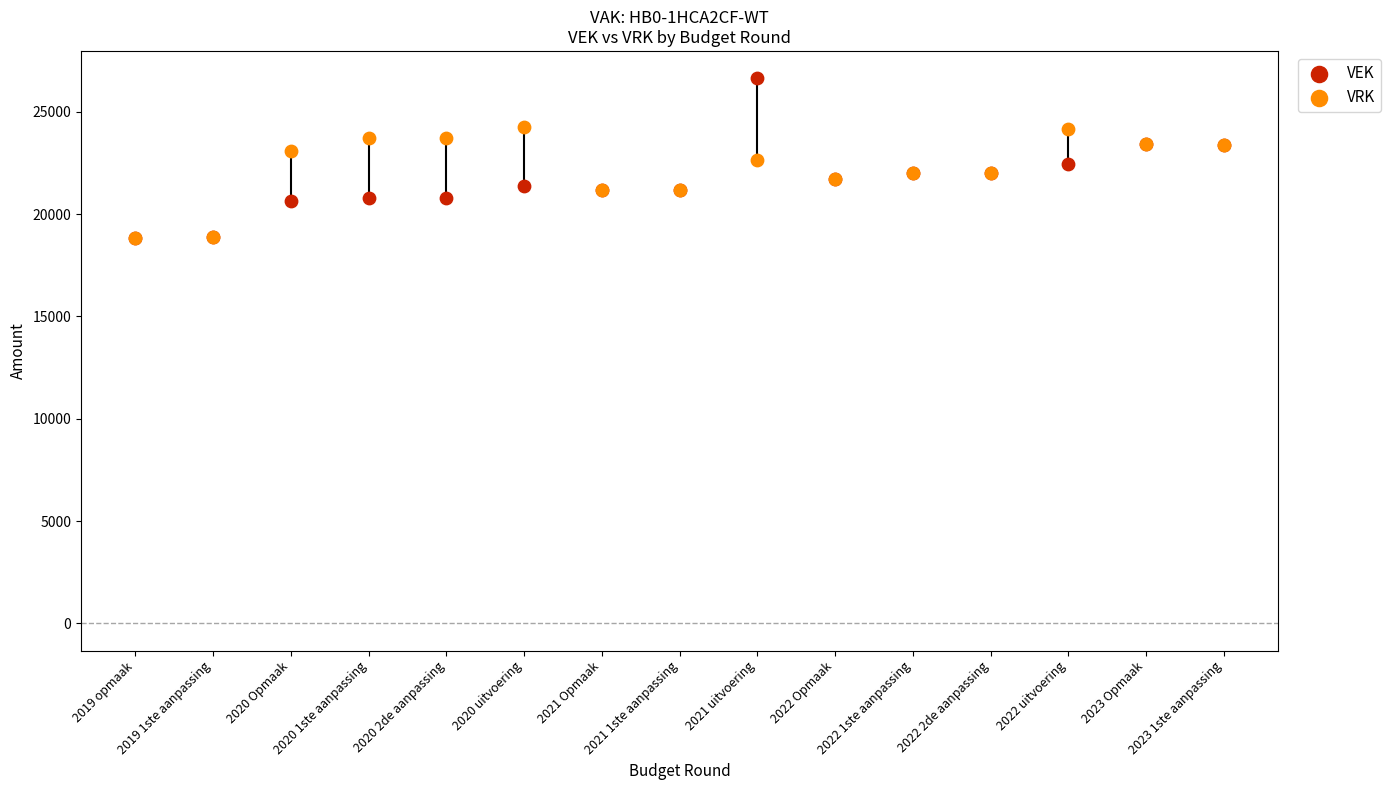

Which series has the largest Y range (max minus min)?

VEK